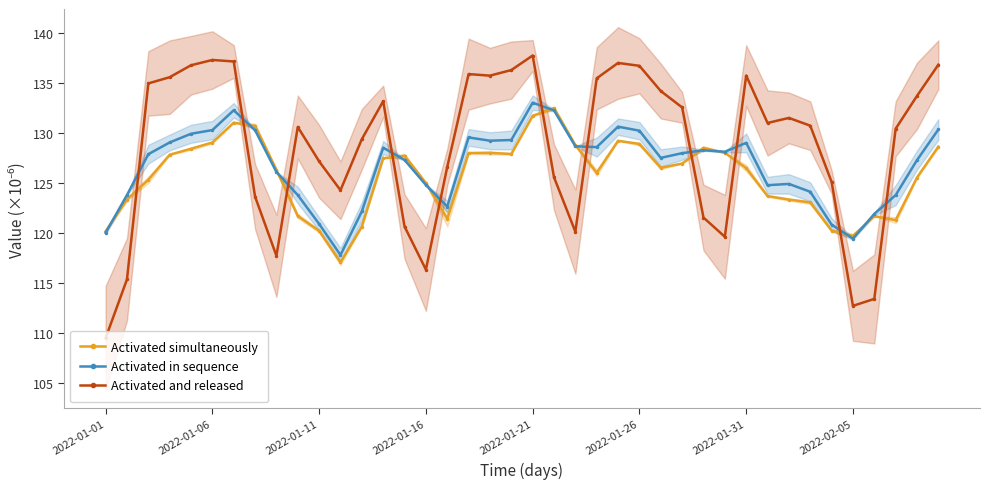

The value of Activated in sequence at 2022-02-05 is 119.5. True or false?

True